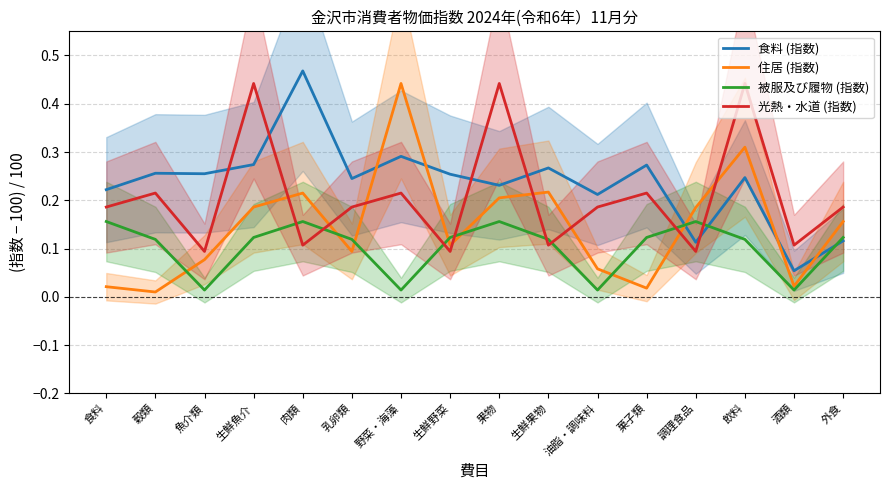

True or false: 食料 (指数) has more than 1 points higher than both neighbors.

True